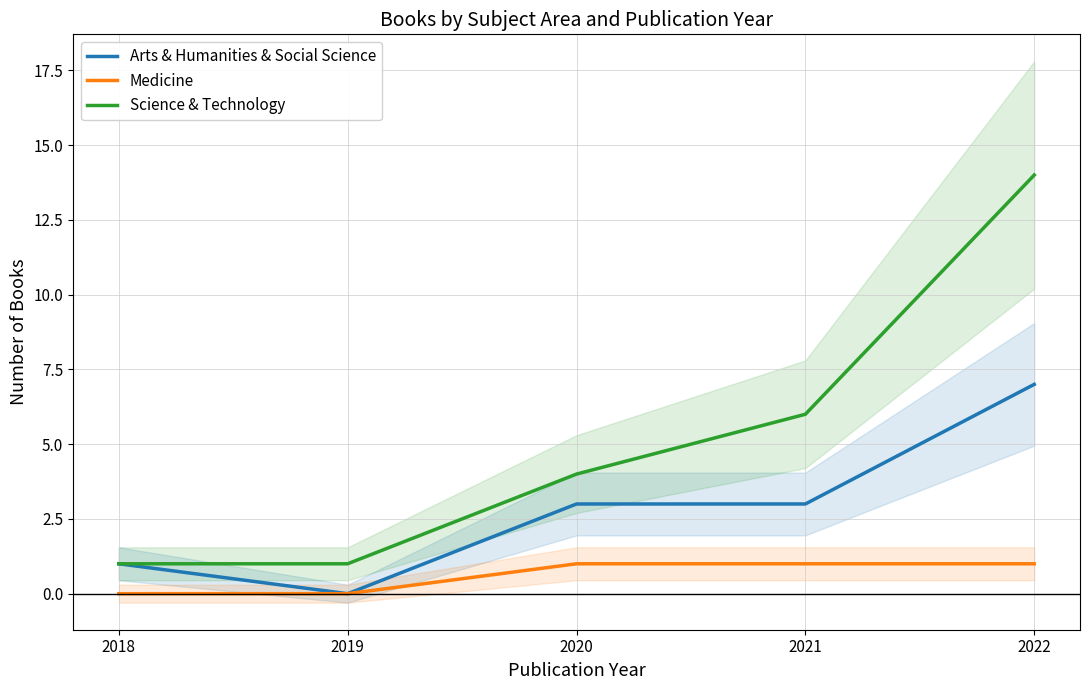

Count the number of categories in the chart.

5